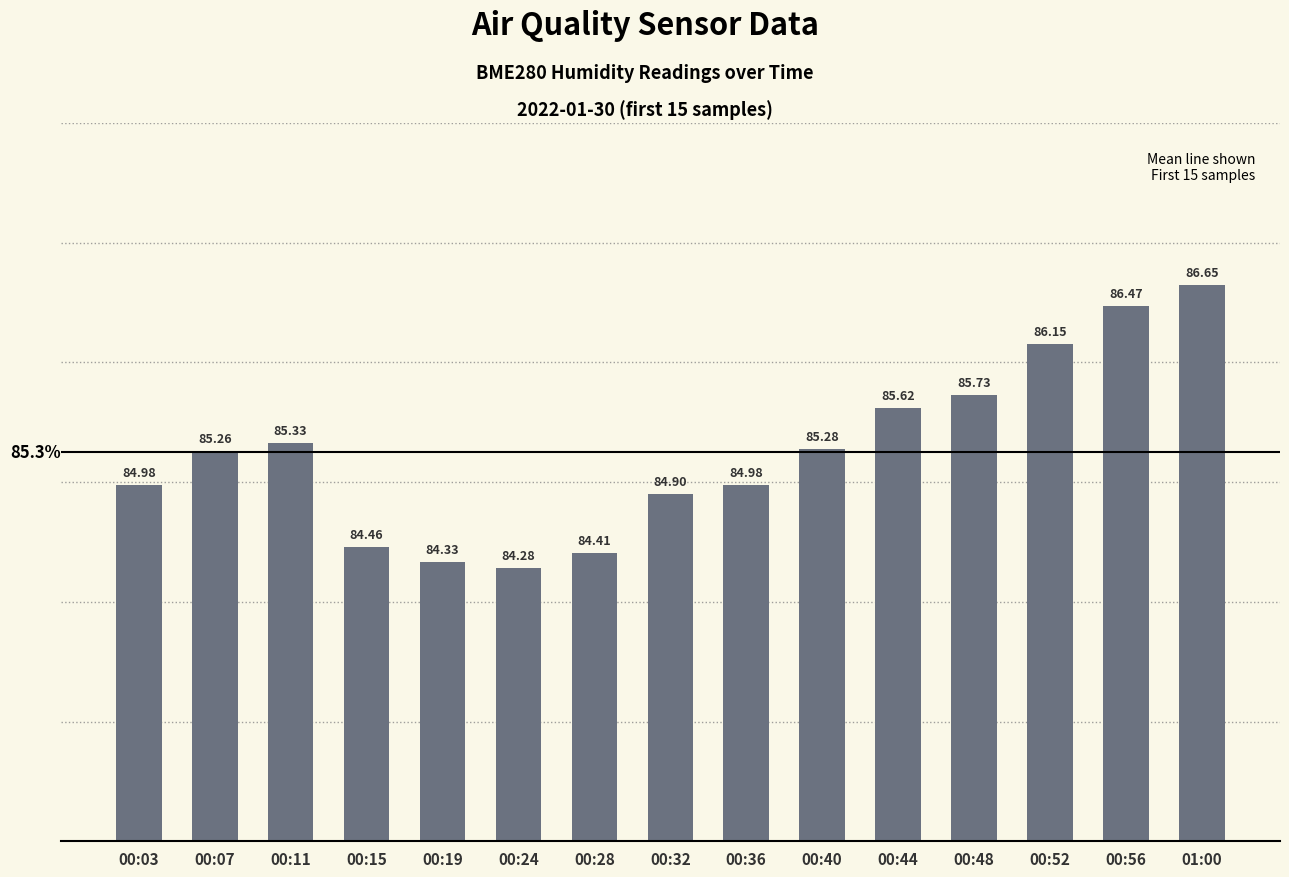

The value at 00:24 is 43.7. True or false?

False